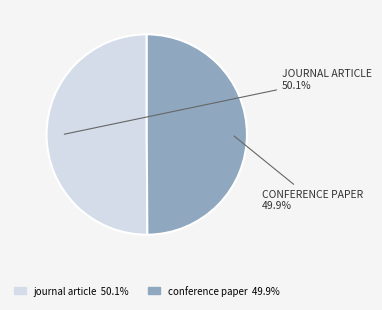

What is the ratio of the value at journal article to the value at conference paper?

1.0